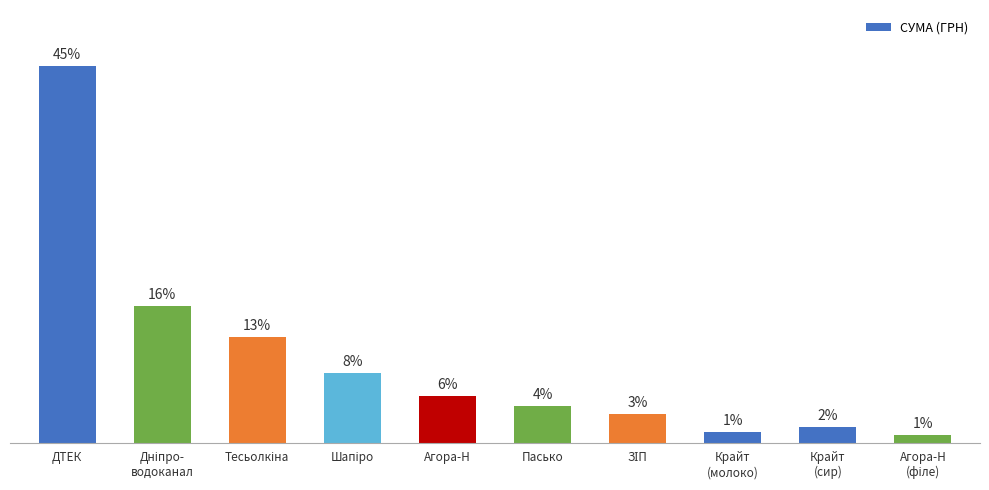

List the labels in order of value, smallest first.

Агора-Н
(філе), Крайт
(молоко), Крайт
(сир), ЗІП, Пасько, Агора-Н, Шапіро, Тесьолкіна, Дніпро-
водоканал, ДТЕК